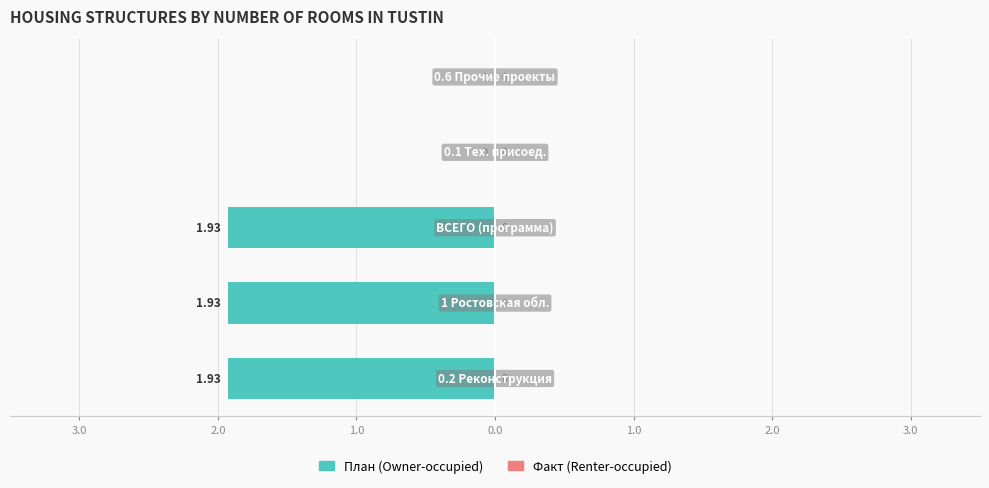

Are the bars horizontal?

Yes